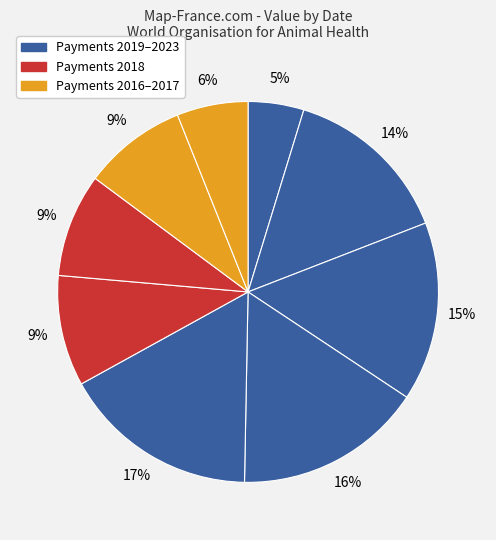

How many slices are in this pie chart?

9